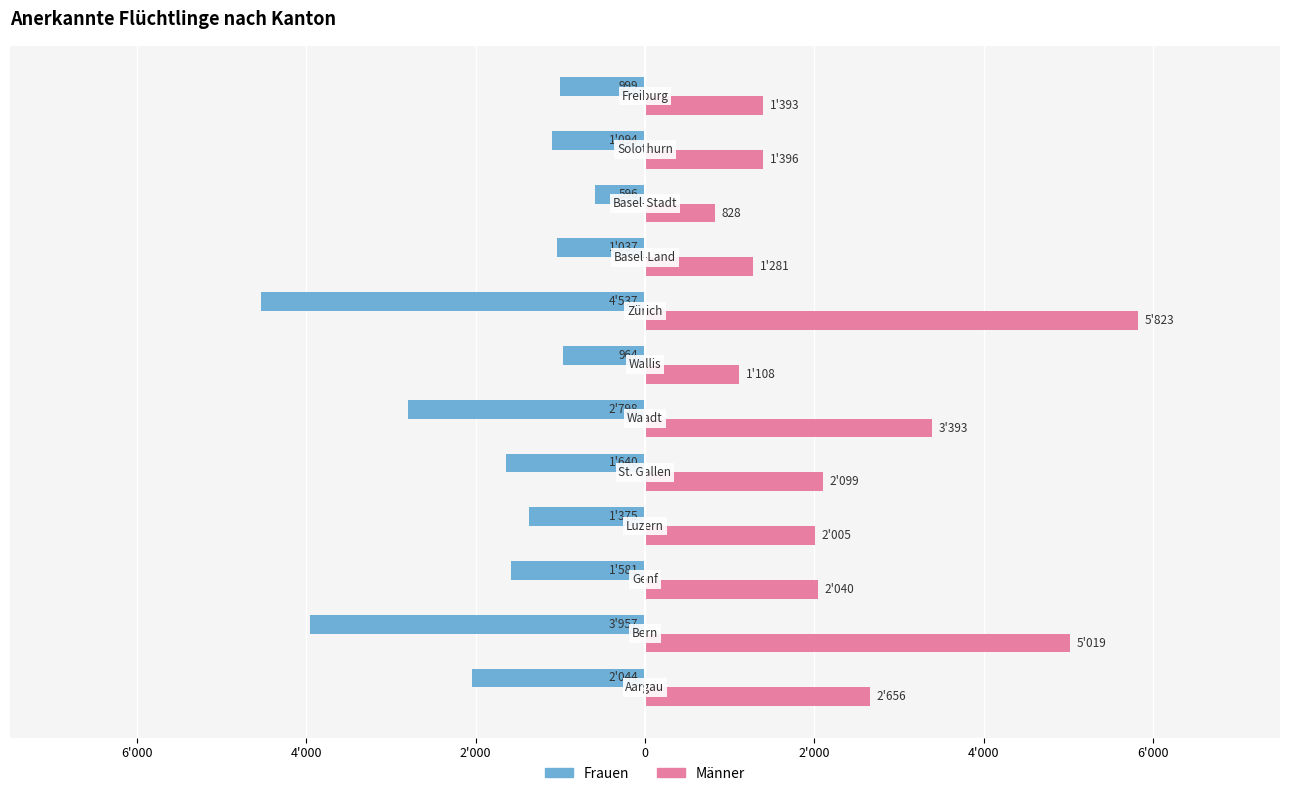

What are all the series names shown in the legend?

Frauen, Männer